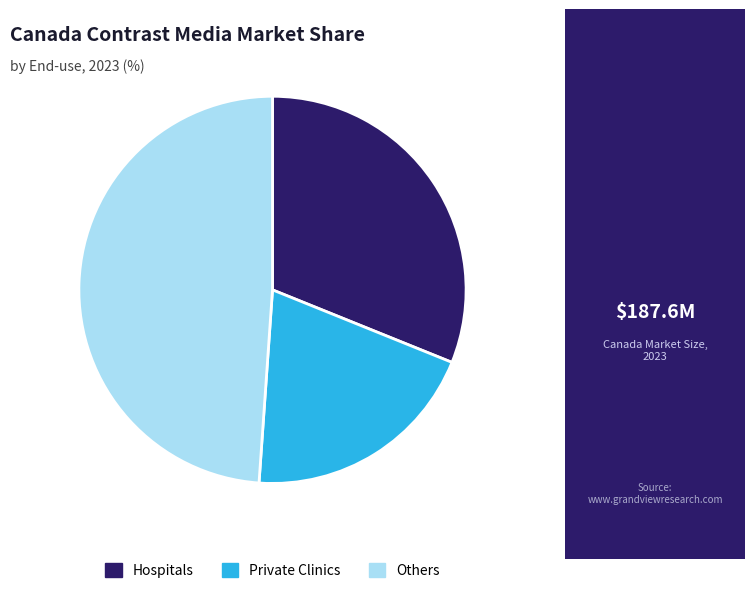

Between Private Clinics and Hospitals, which is larger?

Hospitals